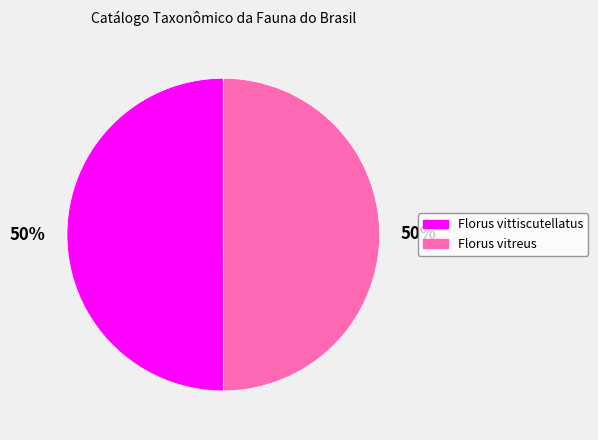

To the nearest percent, what is the combined percentage of Florus vitreus and Florus vittiscutellatus?

100%